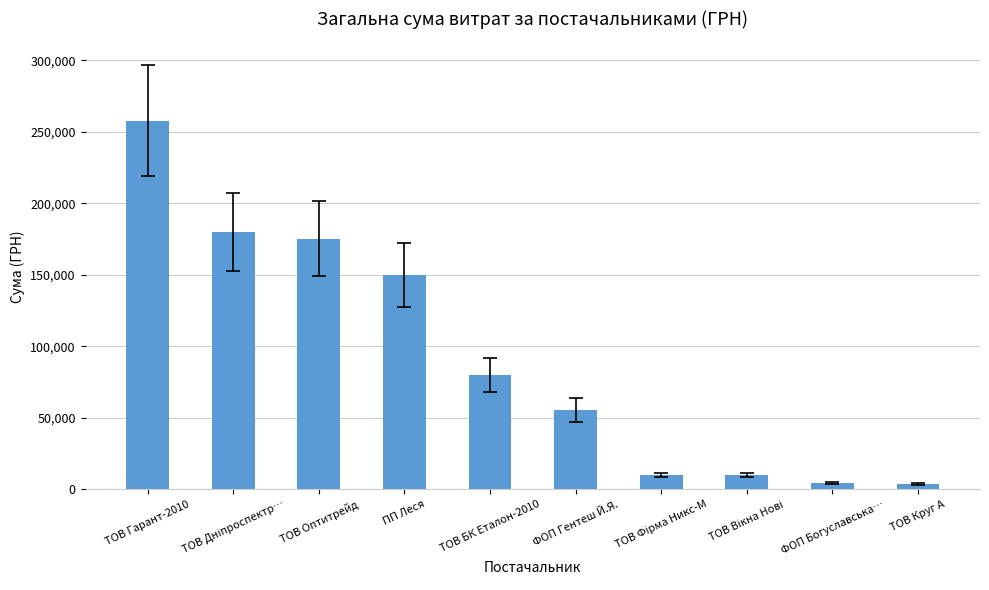

What is the ratio of the value at ТОВ Гарант-2010 to the value at ТОВ Оптитрейд?

1.5